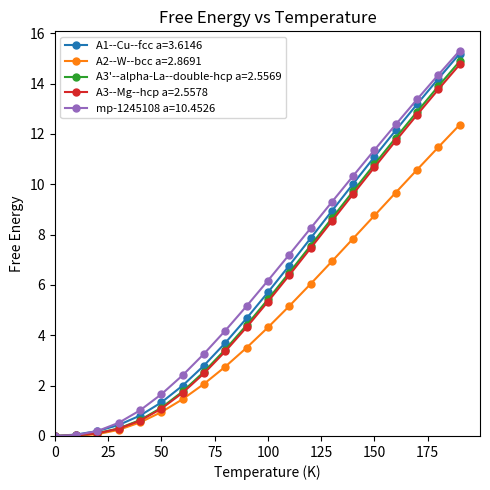

How many values in the mp-1245108 a=10.4526 series exceed 6?

10